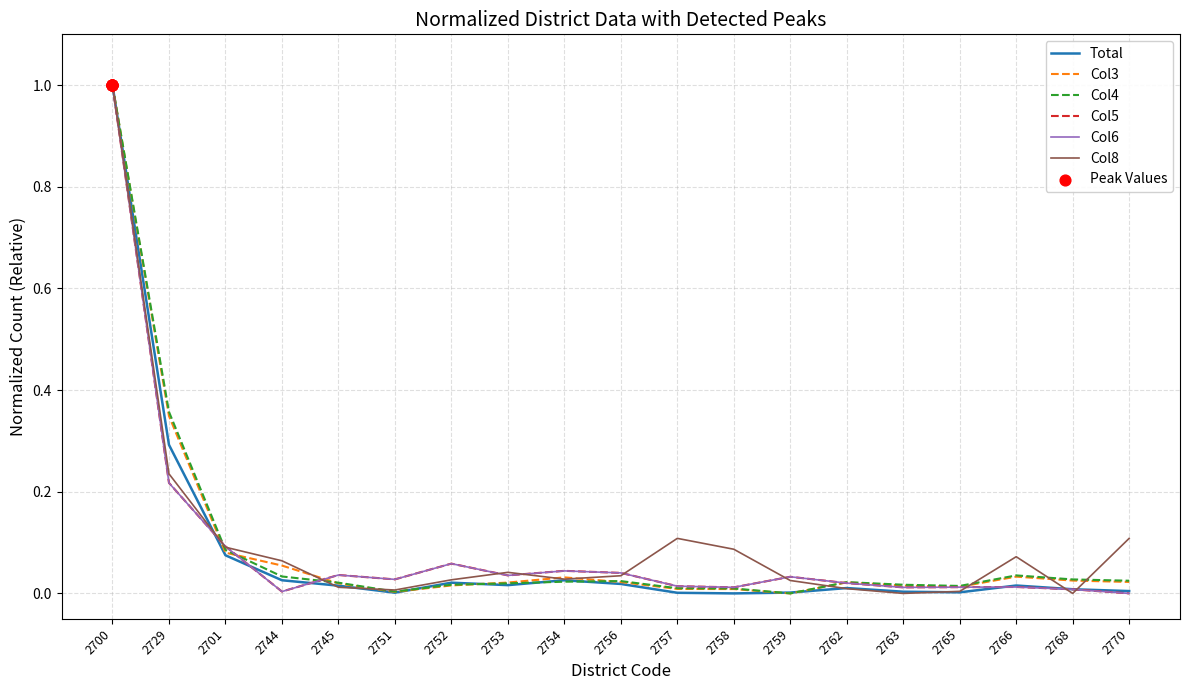

At which category is the sum across all series the highest?

2700